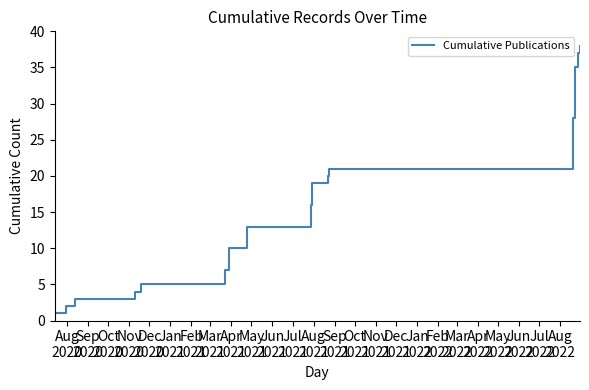

True or false: the data shows 2 at Sep
2020.

True